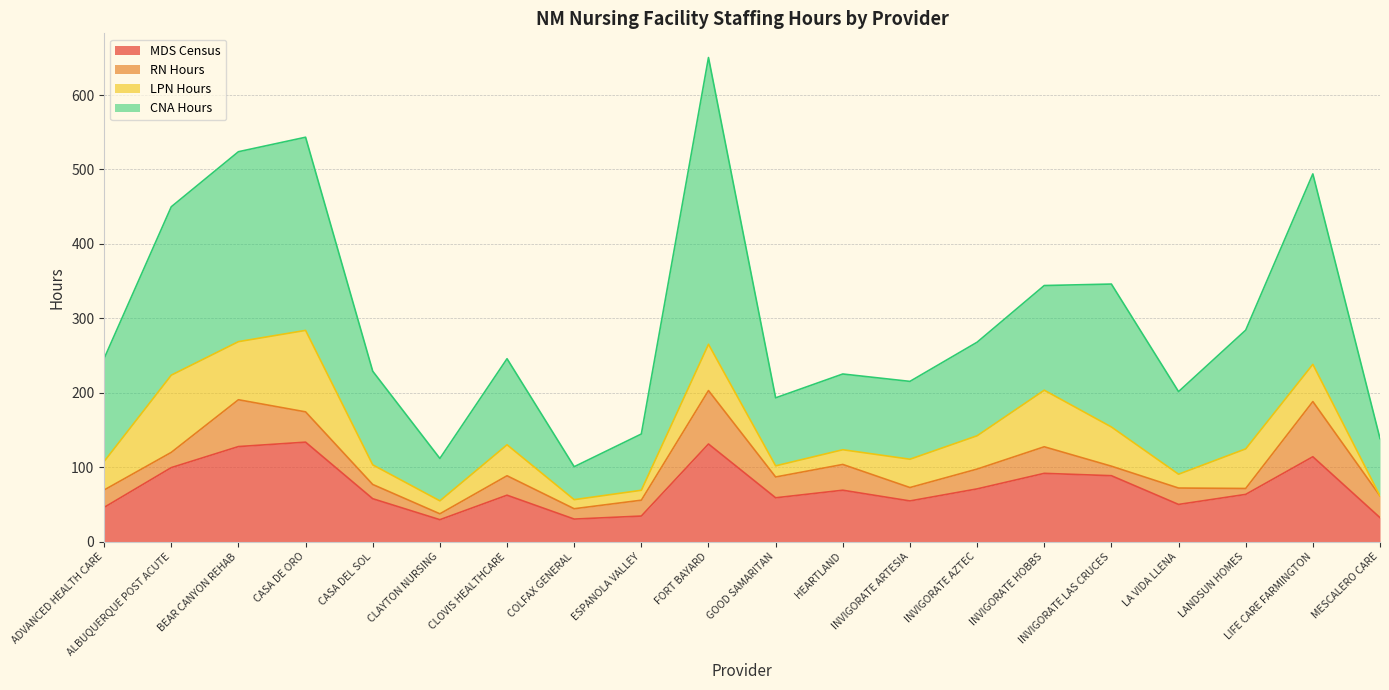

Does the chart display data point markers on the line(s)?

No